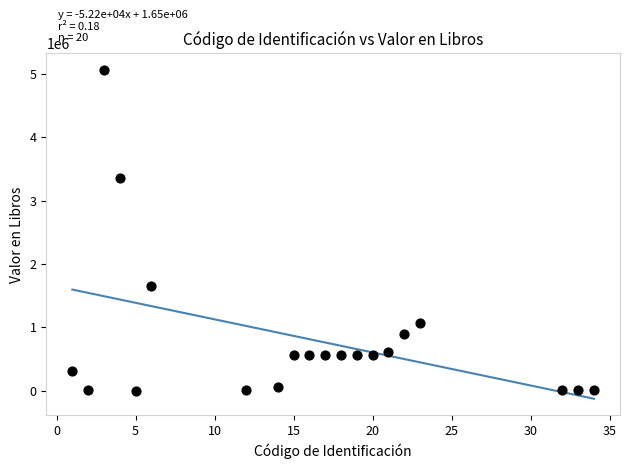

What is the range of Y values (max minus min)?

5065642.5